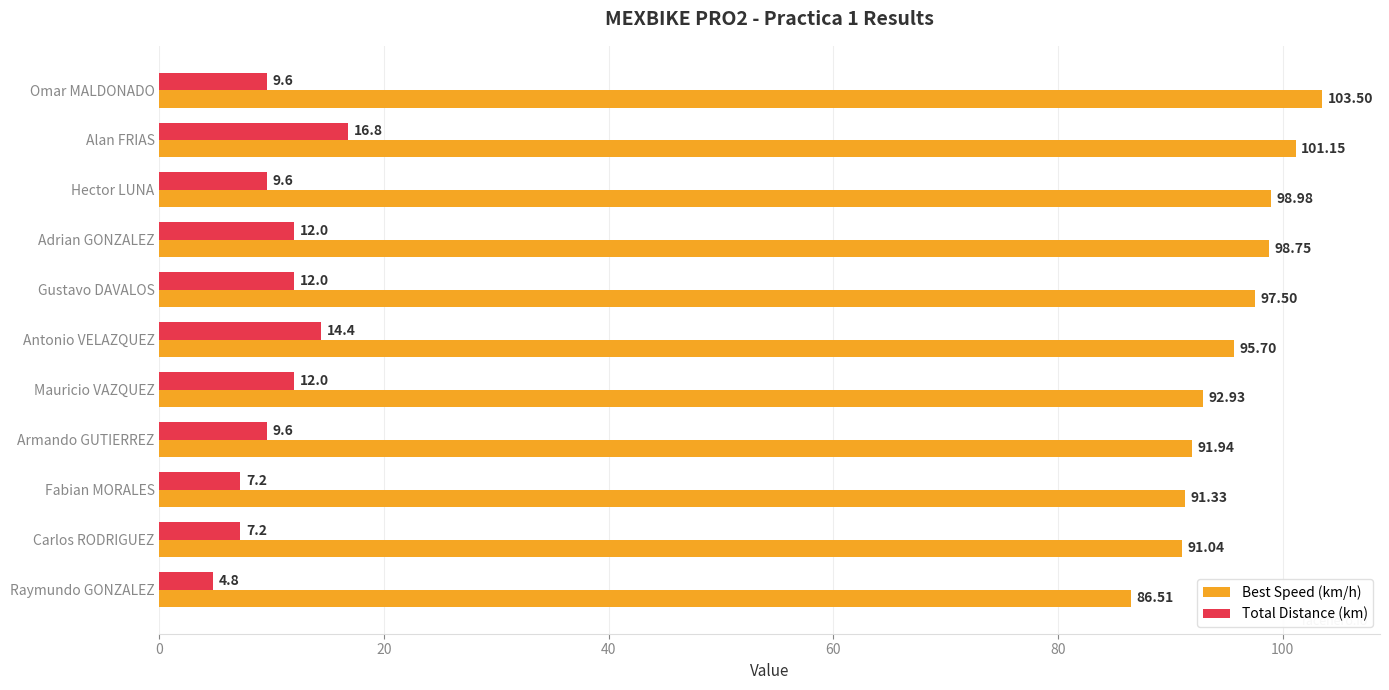

What is the average value of the Best Speed (km/h) series?

95.4